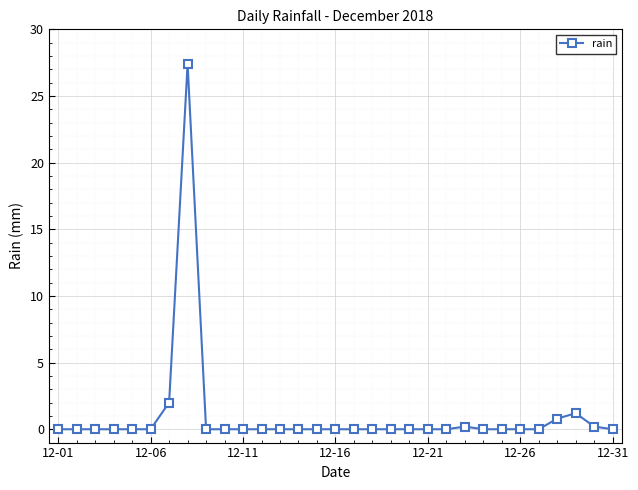

Reading left to right, extract all data points from this chart.

0.0	0.0	0.0	0.0	0.0	0.0	2.0	27.4	0.0	0.0	0.0	0.0	0.0	0.0	0.0	0.0	0.0	0.0	0.0	0.0	0.0	0.0	0.2	0.0	0.0	0.0	0.0	0.8	1.2	0.2	0.0